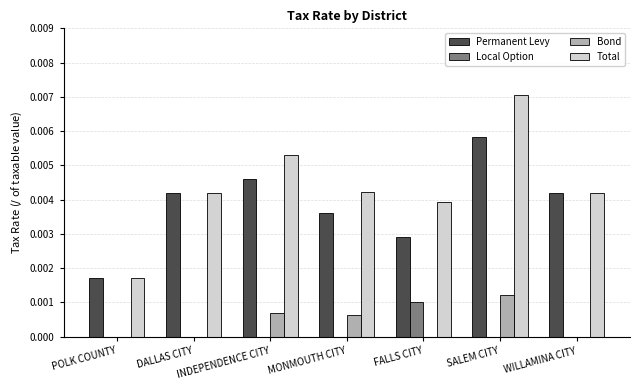

Between FALLS CITY and SALEM CITY, which series saw the biggest shift?

Total